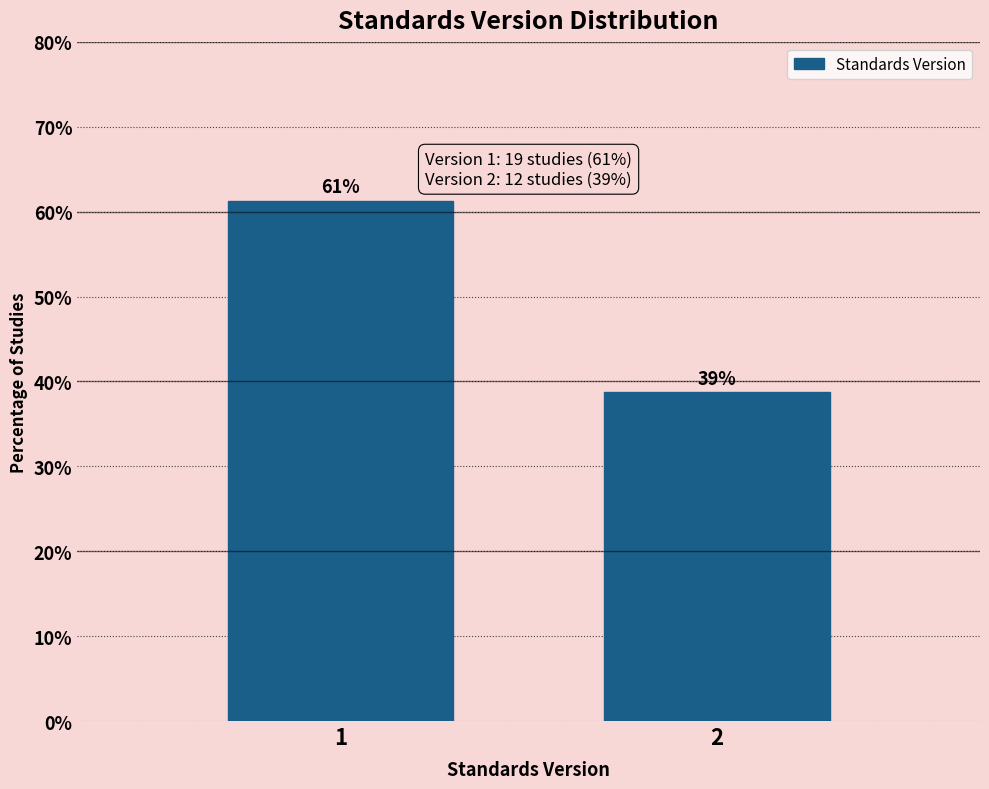

What is the smallest value displayed?

38.7